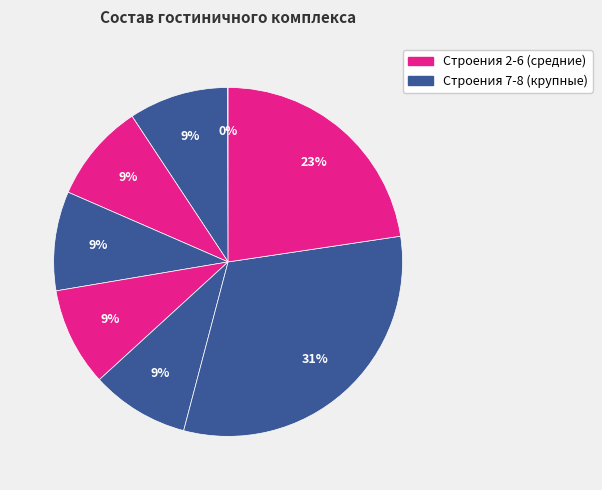

Rank the categories by value from lowest to highest.

Строение 1, Строение 6, Строение 5, Строение 3, Строение 4, Строение 2, Строение 8, Строение 7